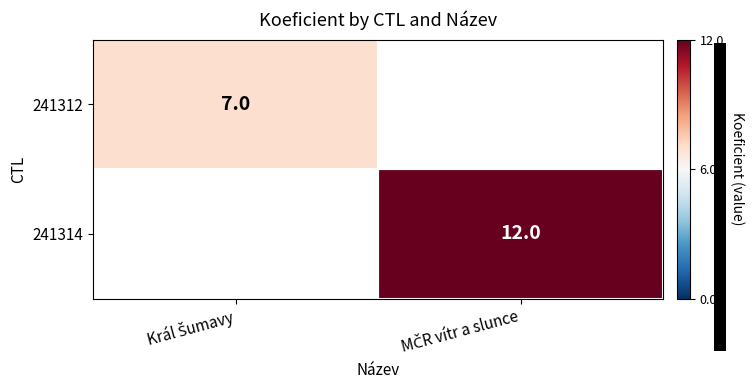

At Král Šumavy, list the series in order from largest to smallest.

241312, 241314